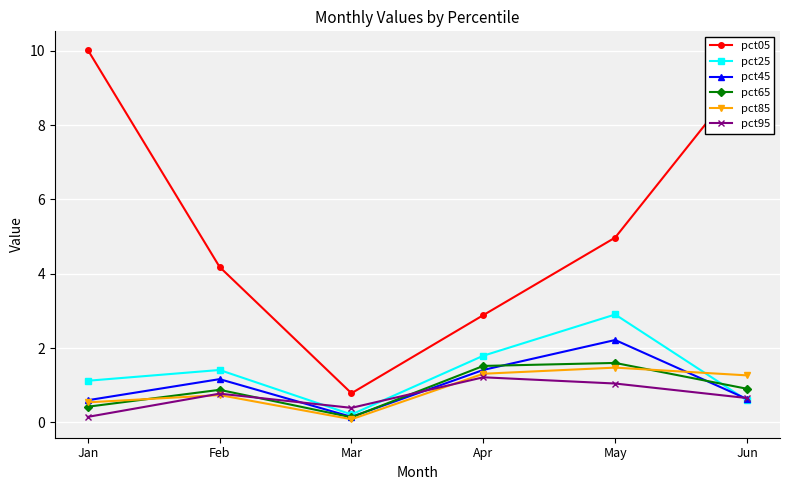

At which category does pct25 reach its first local peak?

Feb